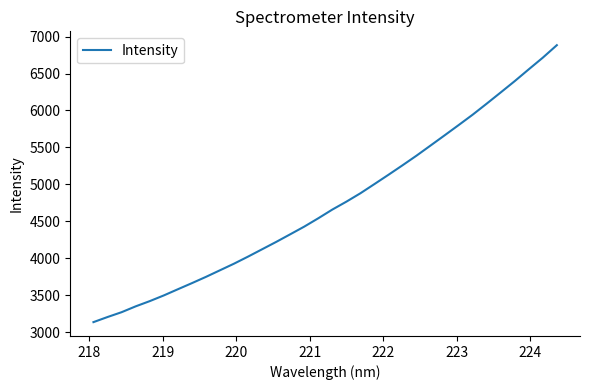

What is the smallest value displayed?

3136.9